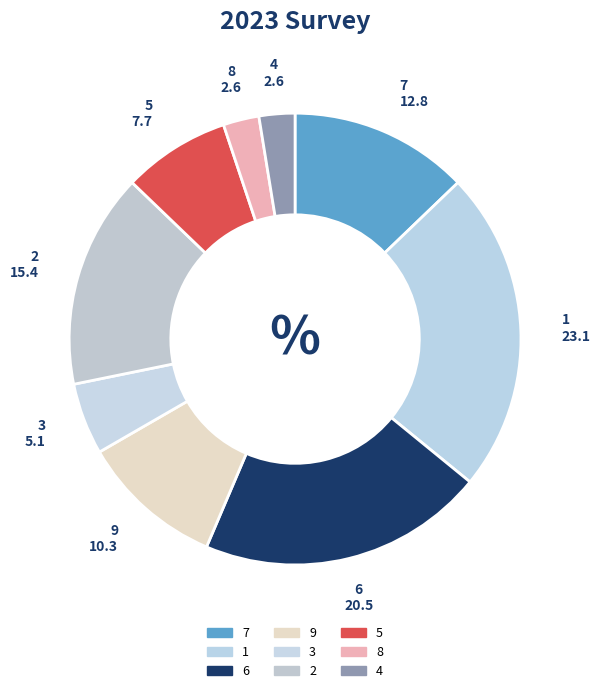

Is it true that 5 is 8% of the pie?

True